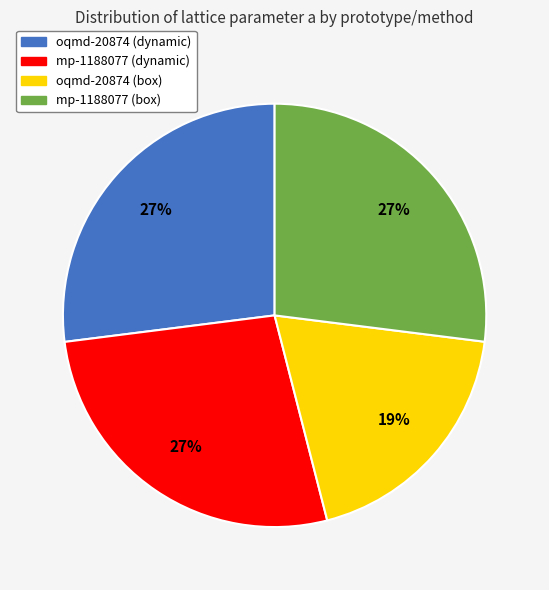

Is mp-1188077 (box) the majority of the pie?

No